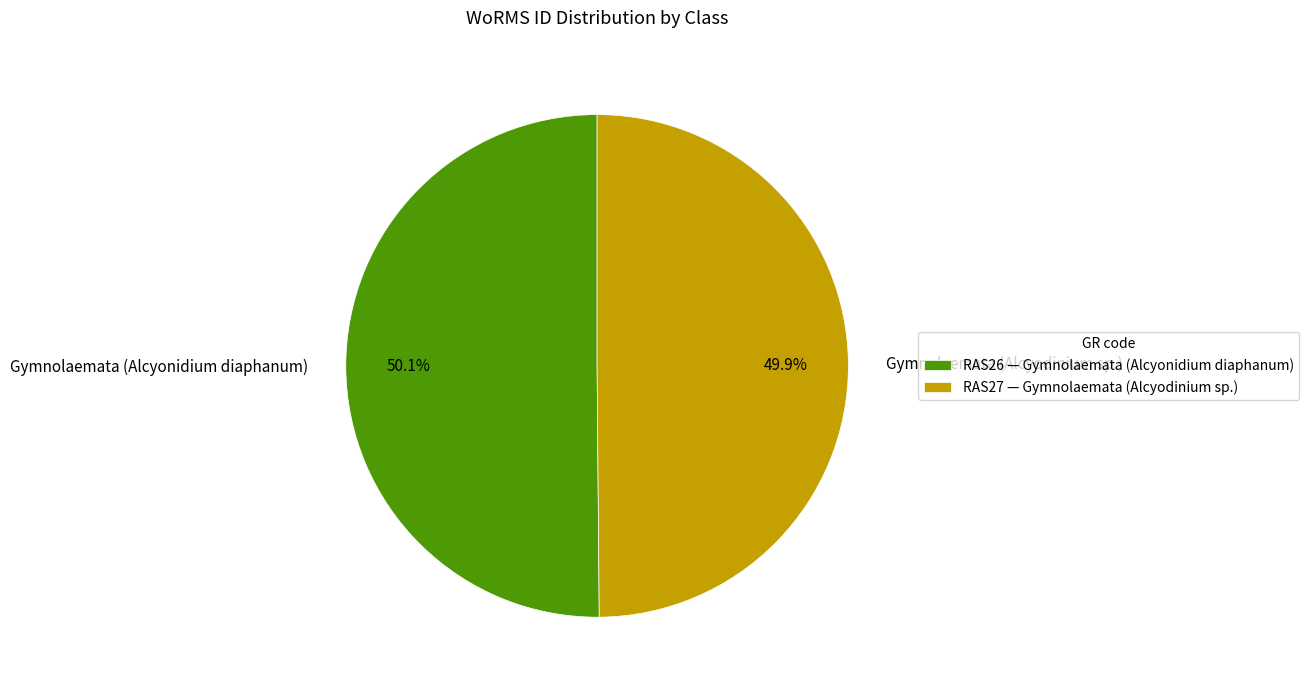

Count the number of slices in the pie.

2